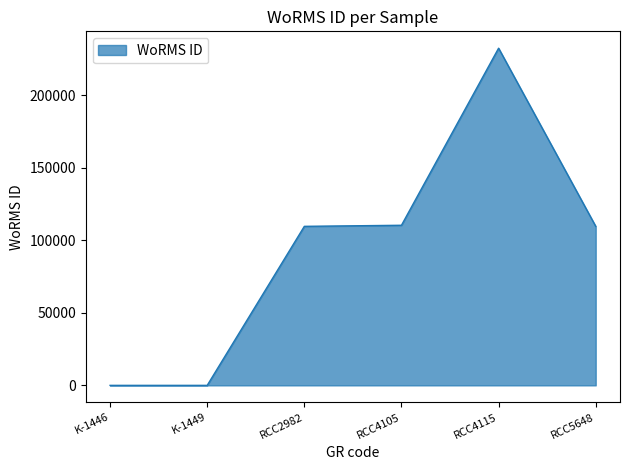

What is the change in value from K-1446 to RCC4105?

+110304